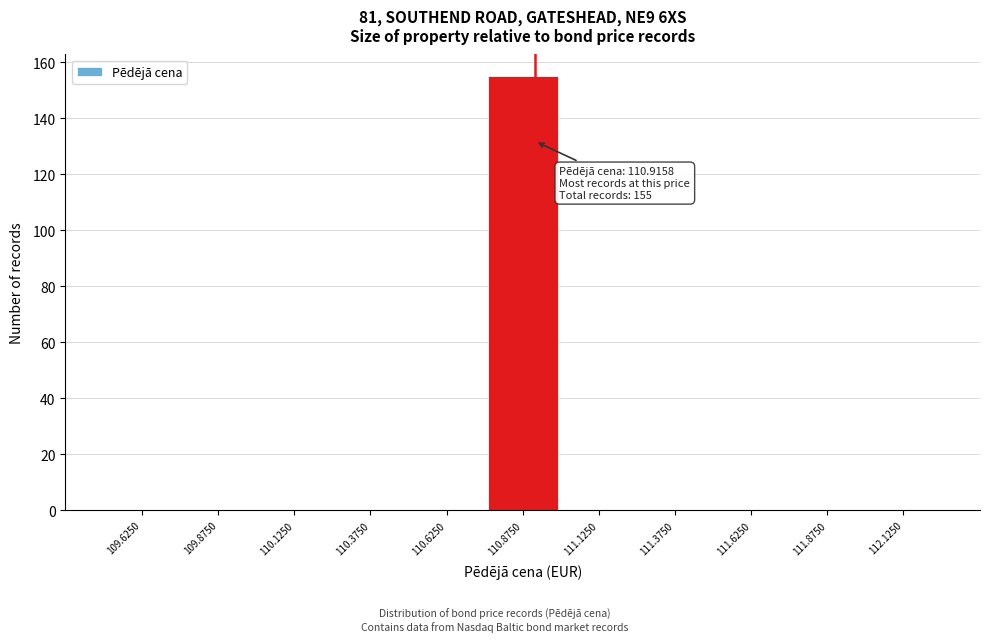

Which range on the x-axis has the tallest bar?

110.75 to 111.00